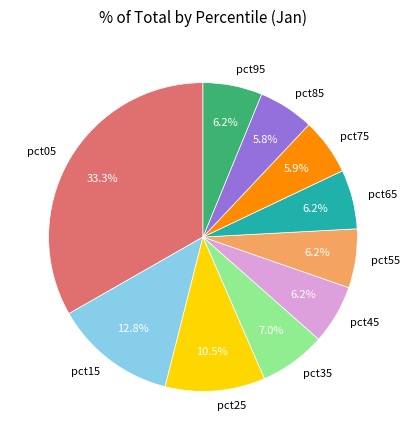

Does pct95 account for over 50% of the chart?

No